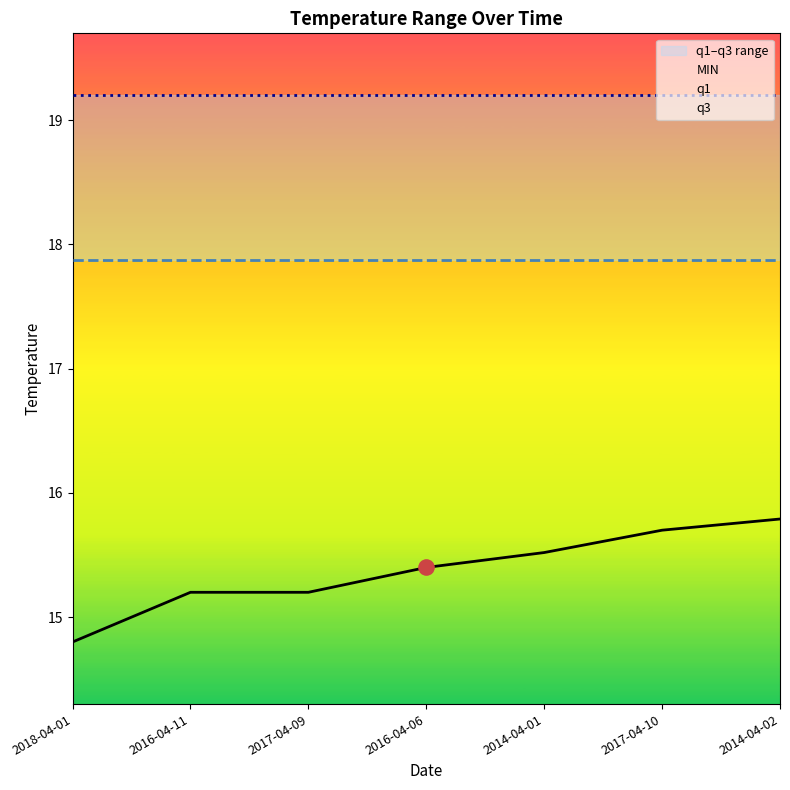

Is it true that MIN equals 15.8 at 2014-04-02?

True